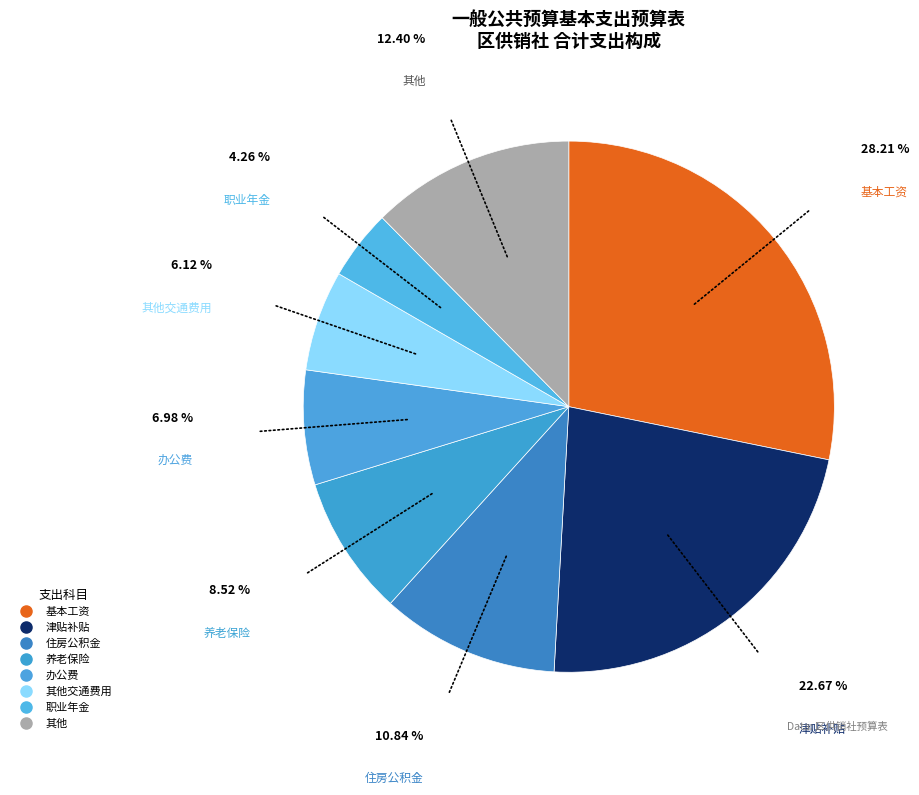

How many slices are in this pie chart?

8